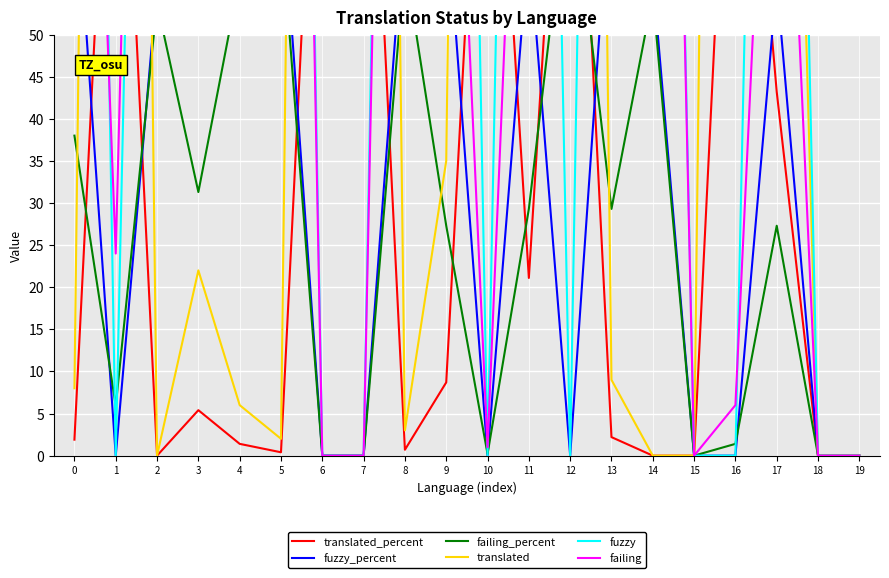

Where do fuzzy and failing_percent first cross each other?

0 and 1